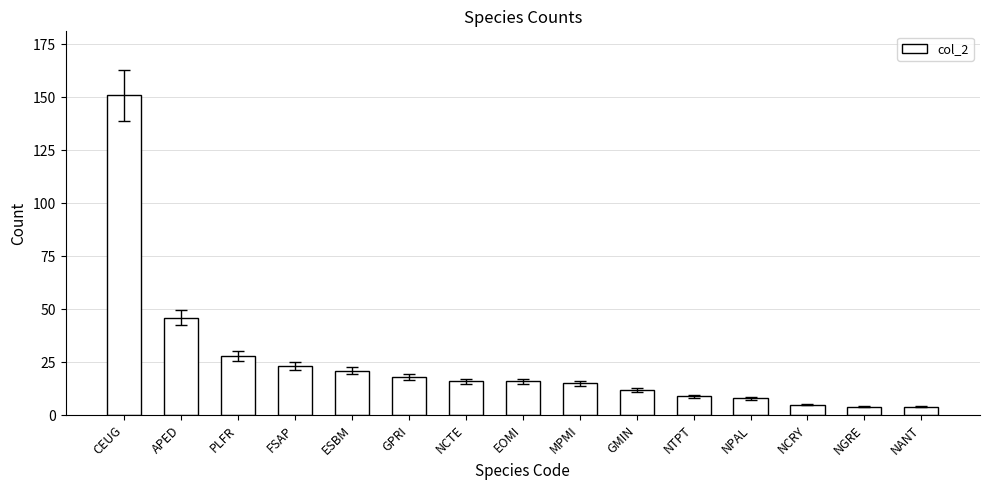

What is the label of the 2nd bar from the left?

APED